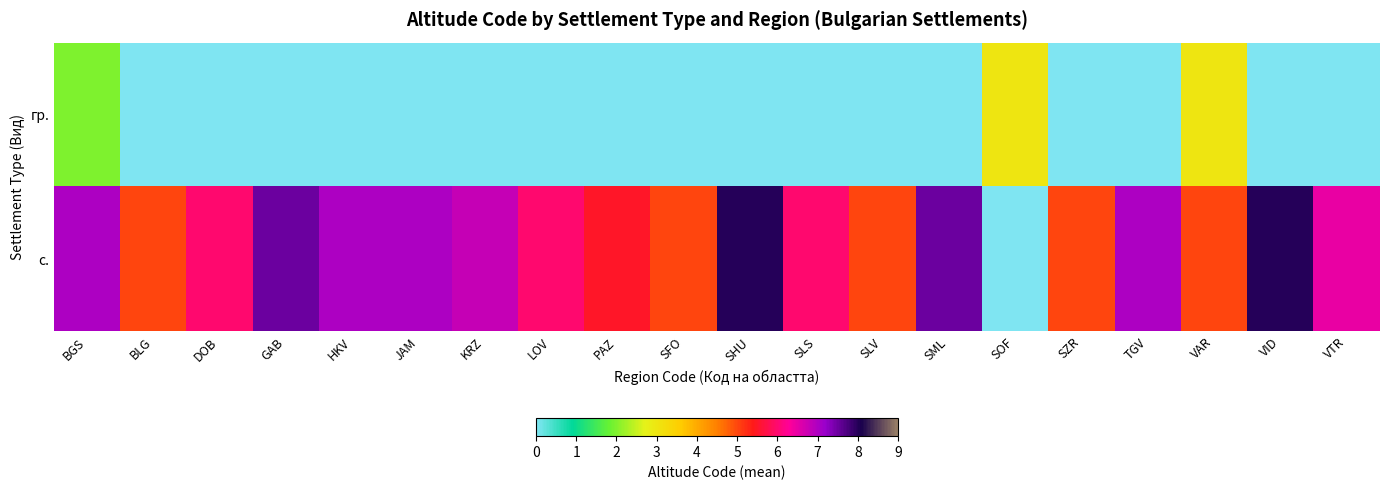

Which series has the largest total across all categories?

с.